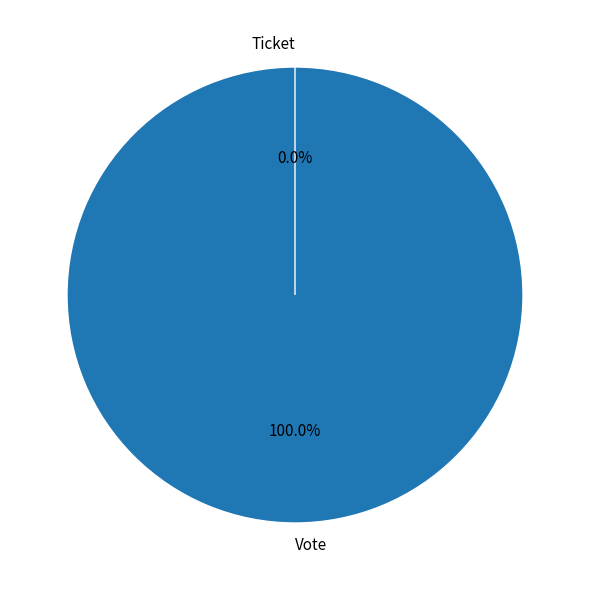

To the nearest percent, what is the combined percentage of Vote and Ticket?

100%